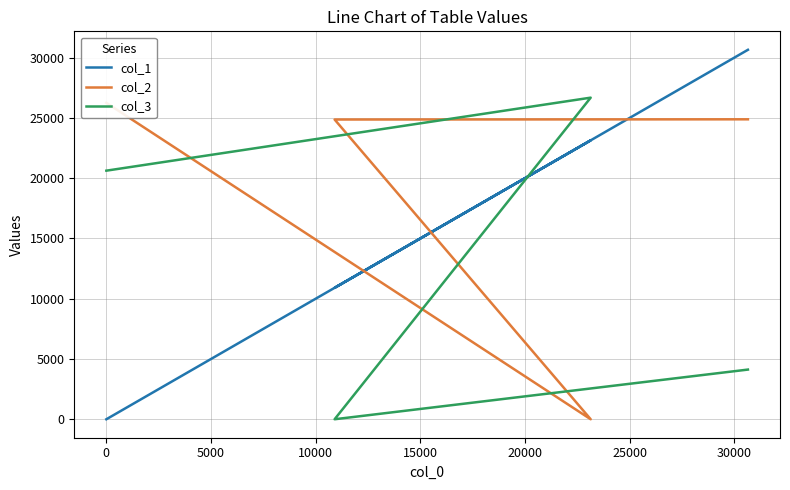

How many values in col_2 are above zero?

3